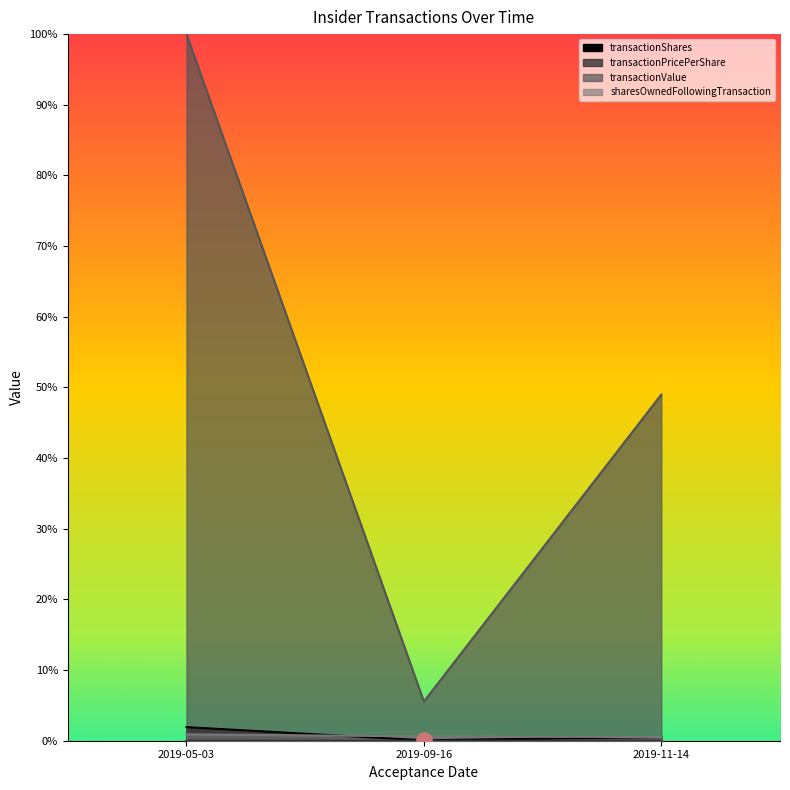

What is the total value across all series at 2019-05-03?

1.0